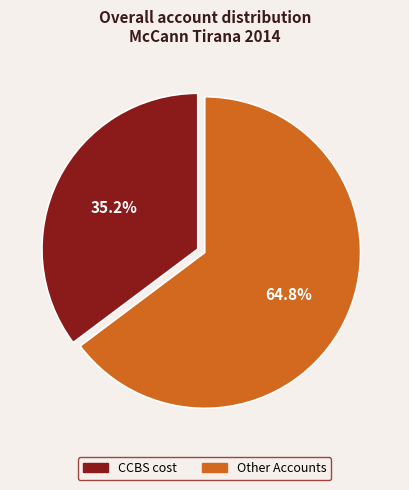

Does any single category account for the majority?

Yes